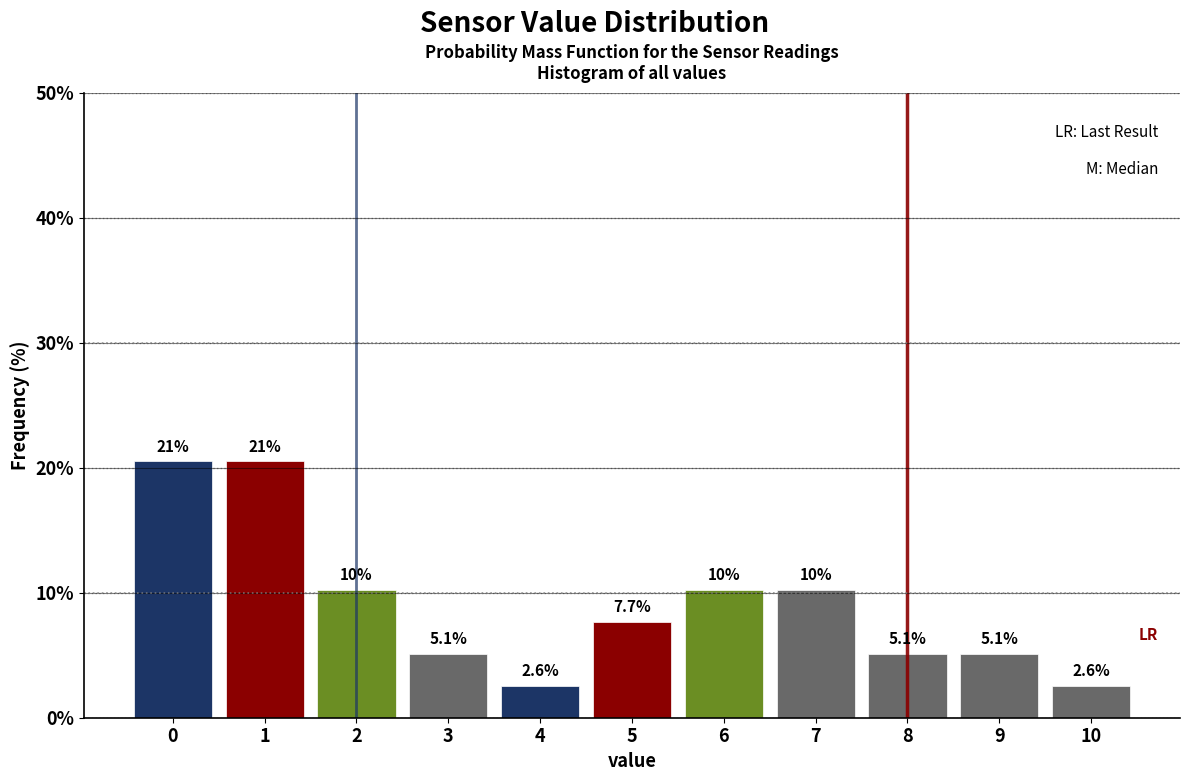

Reading left to right, what are all the values shown in this chart?

0=20.5	1=20.5	2=10.3	3=5.1	4=2.6	5=7.7	6=10.3	7=10.3	8=5.1	9=5.1	10=2.6